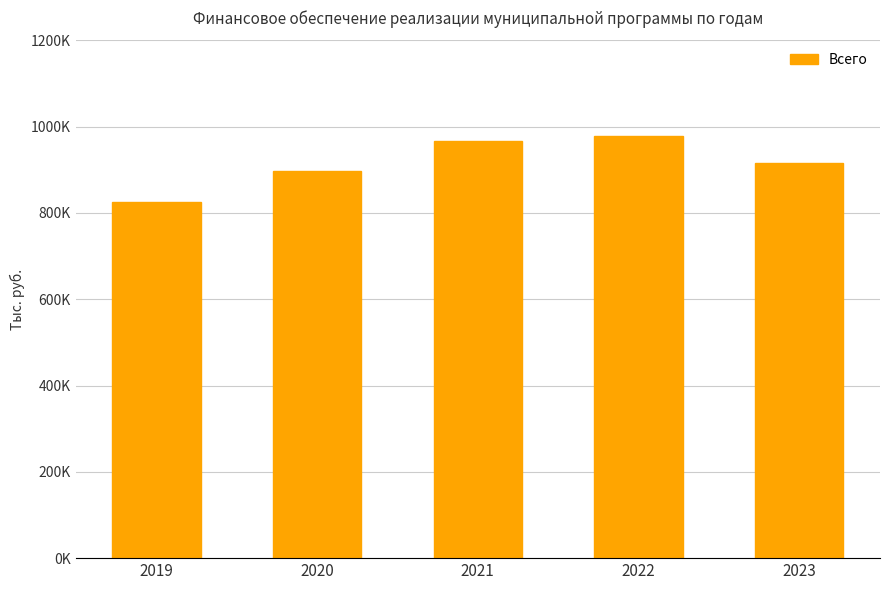

Does the chart contain any negative values?

No